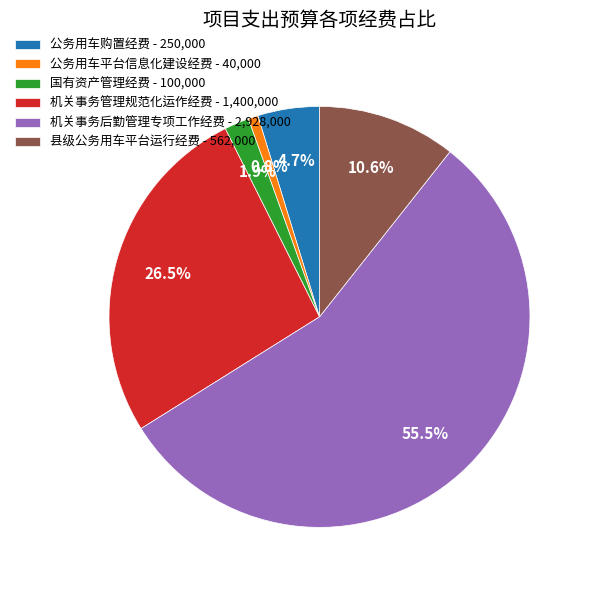

Combined, what portion of the pie is 公务用车平台信息化建设经费 - 40,000 and 机关事务管理规范化运作经费 - 1,400,000?

27.3%